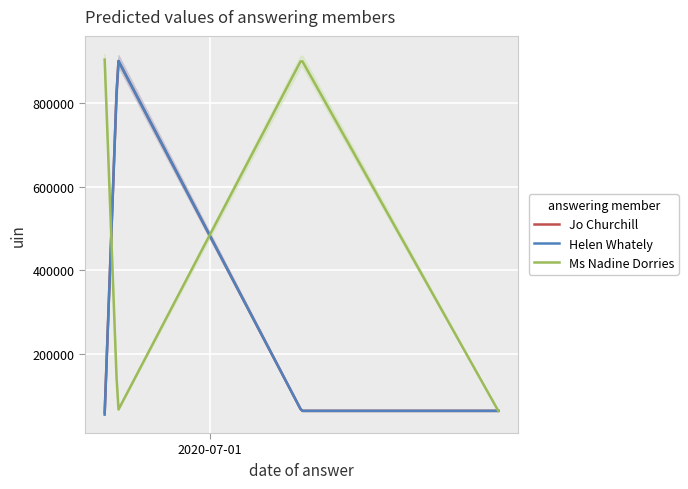

Reading right to left, extract all data points from this chart.

Jo Churchill: 2020-07-23=63371	2020-07-08=63369	2020-06-24=903702	2020-06-23=59535
Helen Whately: 2020-07-23=63371	2020-07-08=63369	2020-06-24=903706	2020-06-23=54278
Ms Nadine Dorries: 2020-07-23=63319	2020-07-08=903710	2020-06-24=63319	2020-06-23=903710